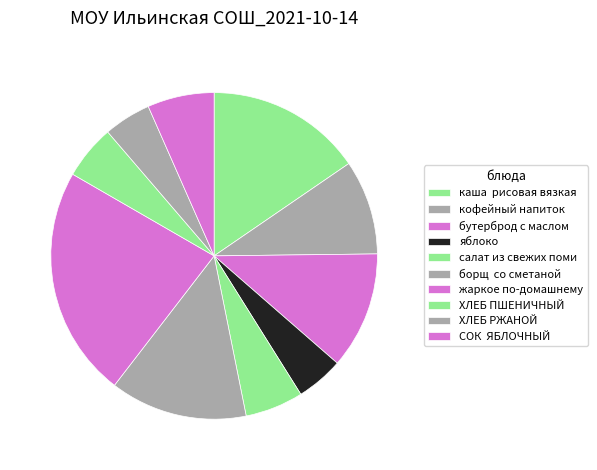

How many segments does this pie chart have?

10